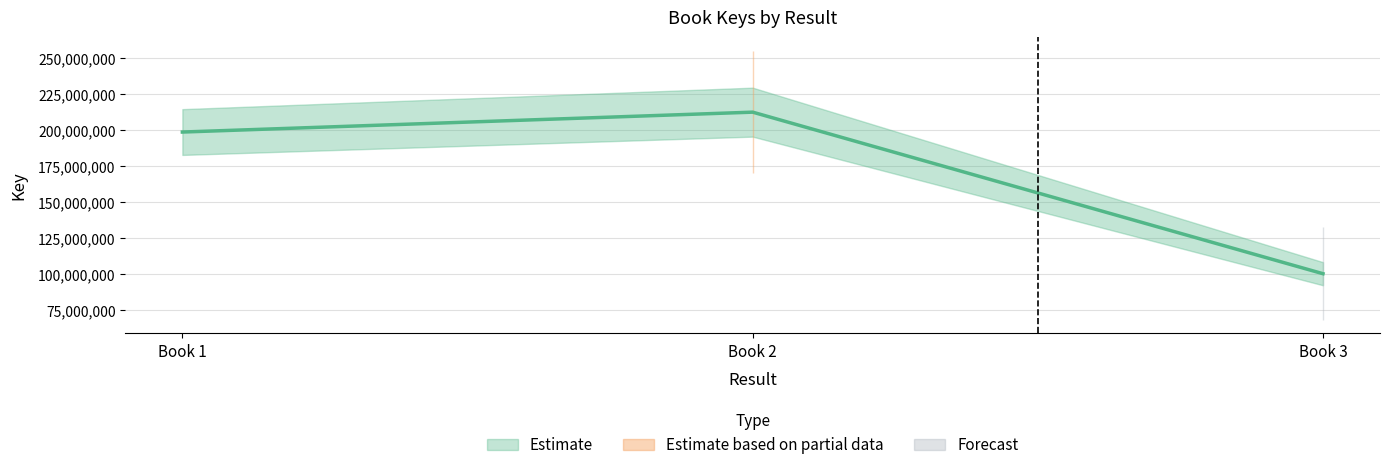

Is this an area chart (filled region under the line)?

No